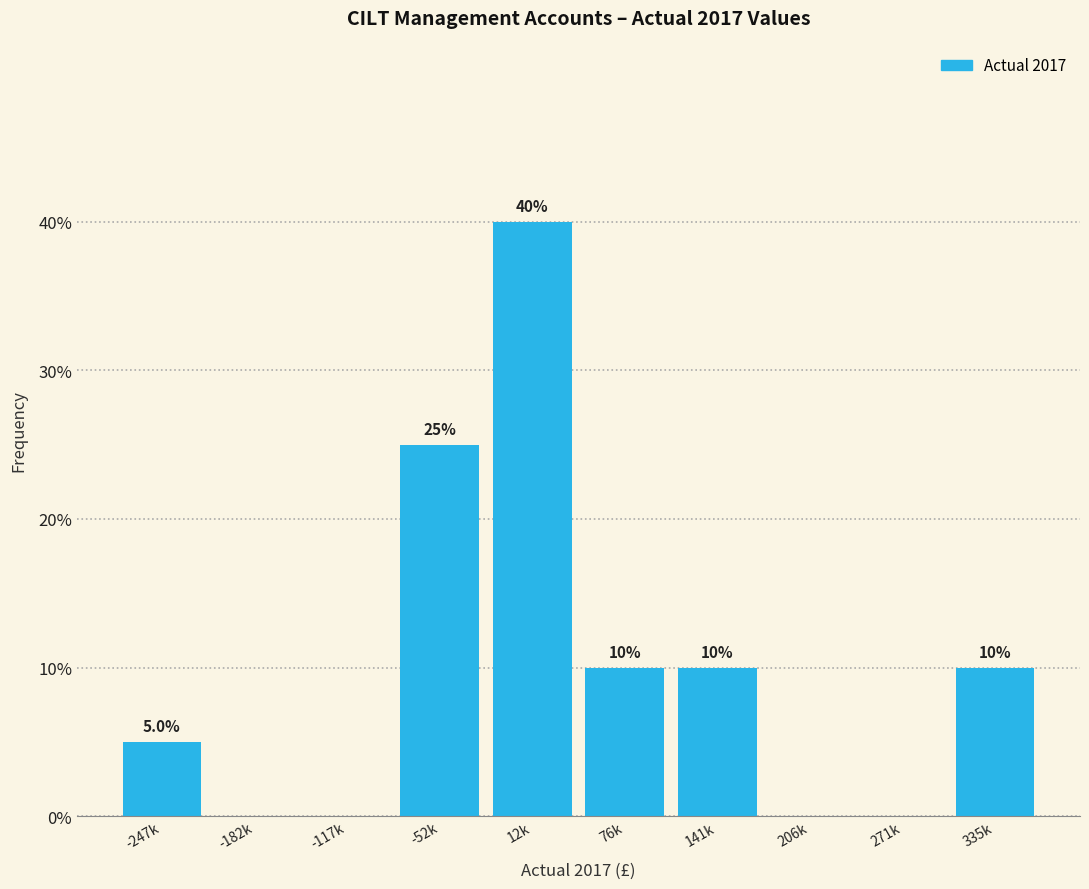

Reading left to right, transcribe all the data shown in this chart.

-247k=5	-182k=0	-117k=0	-52k=25	12k=40	76k=10	141k=10	206k=0	271k=0	335k=10